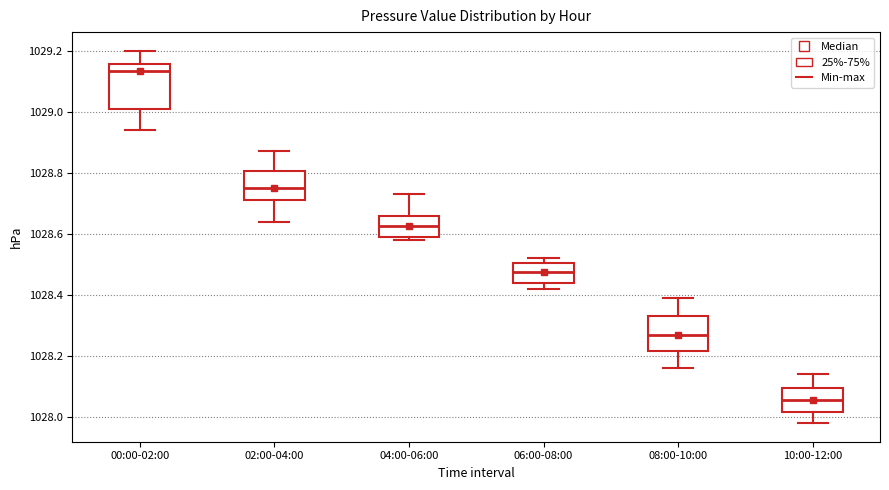

Comparing the boxes themselves (not the whiskers), which one is the tallest?

00:00-02:00